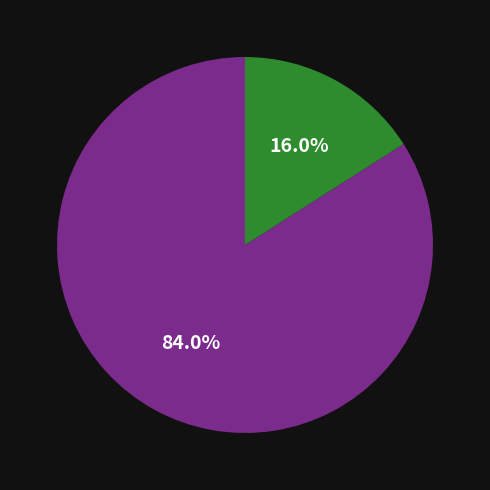

Is there any slice that represents more than half of the pie?

Yes